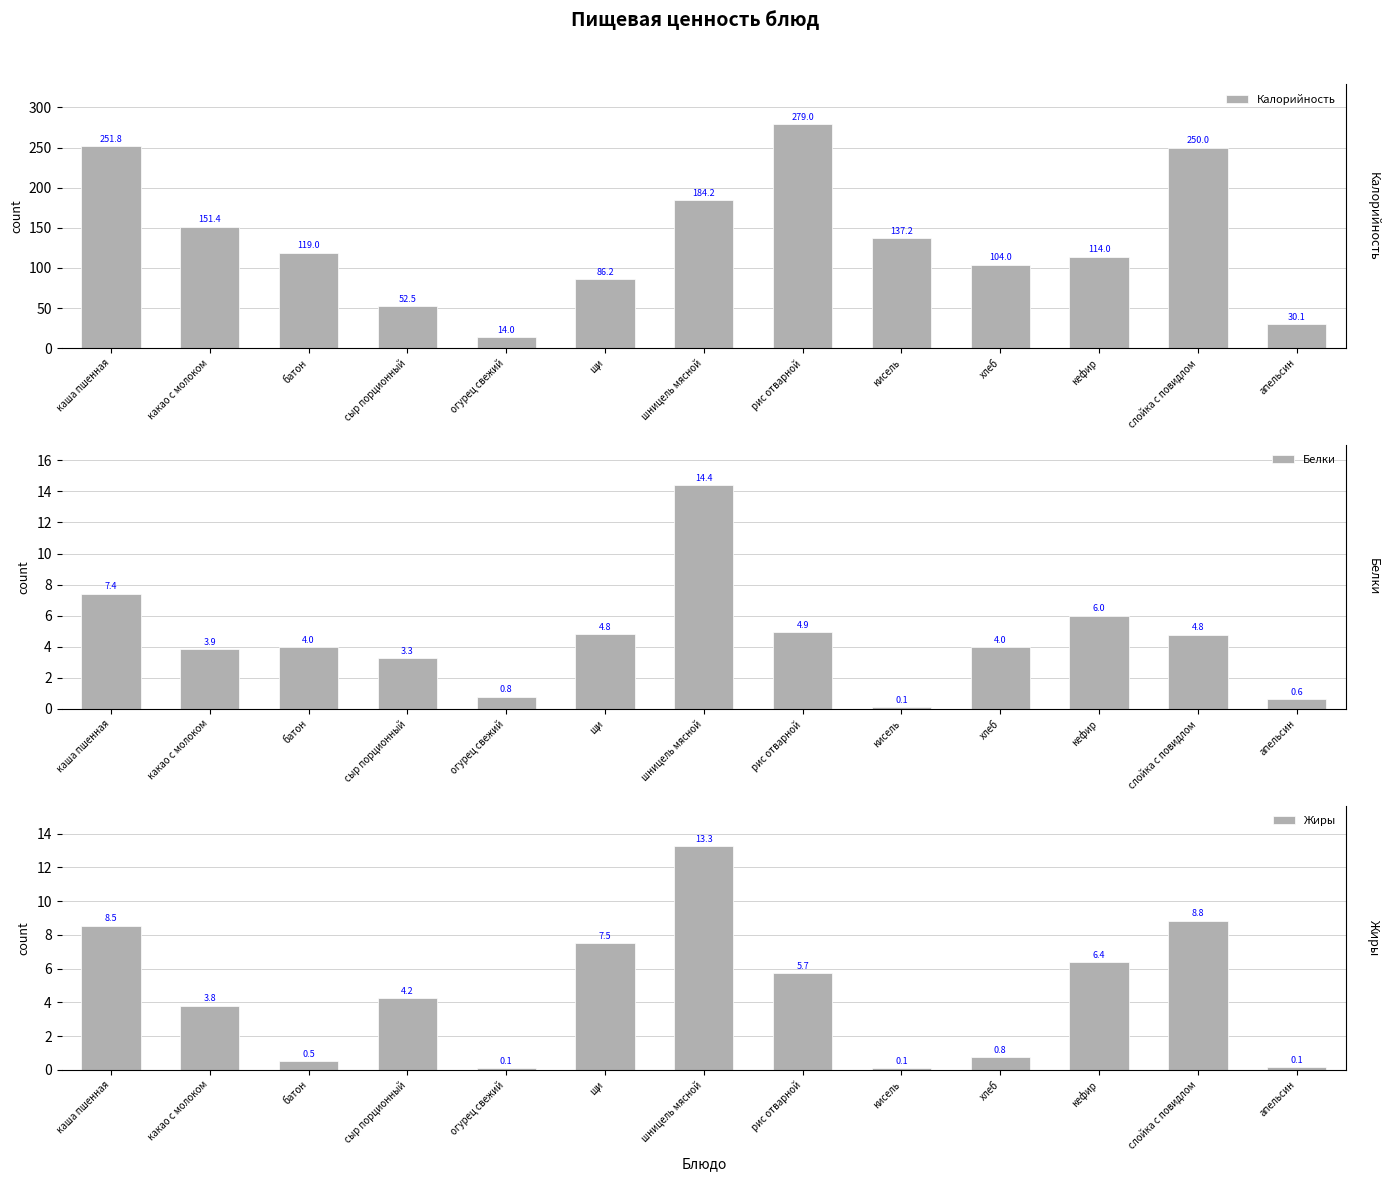

What is the average value of the Калорийность series?

136.4